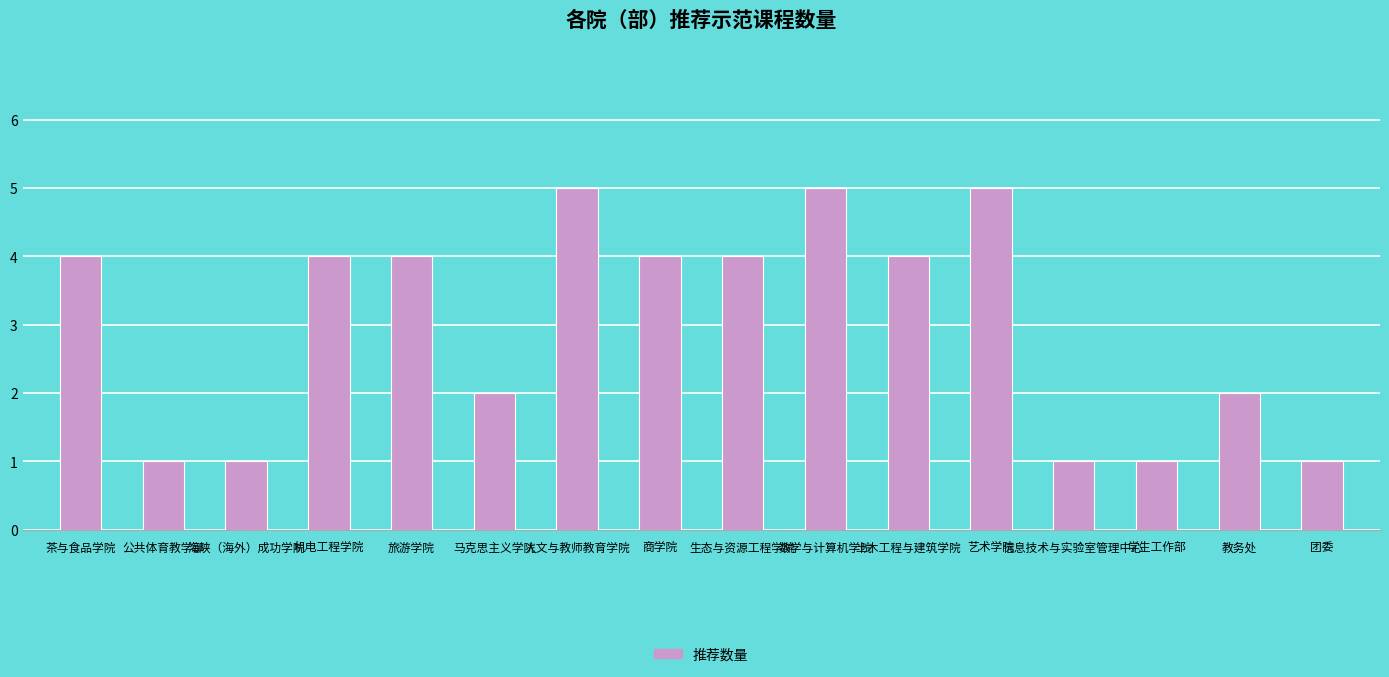

What is the sum of all values?

48